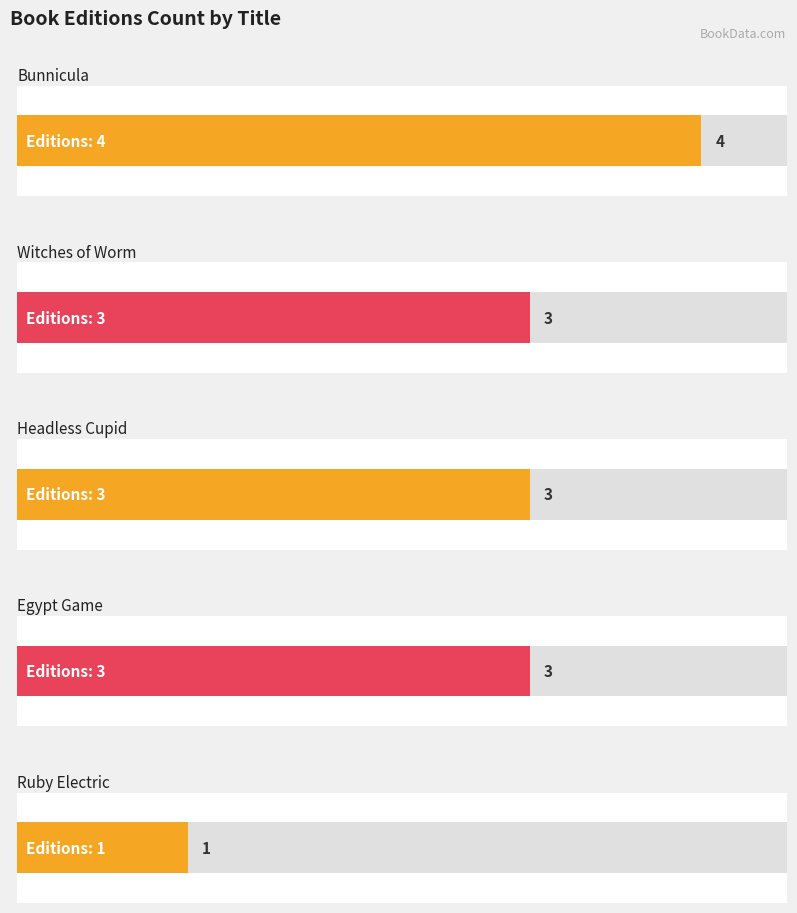

How many data points does each series have?

5